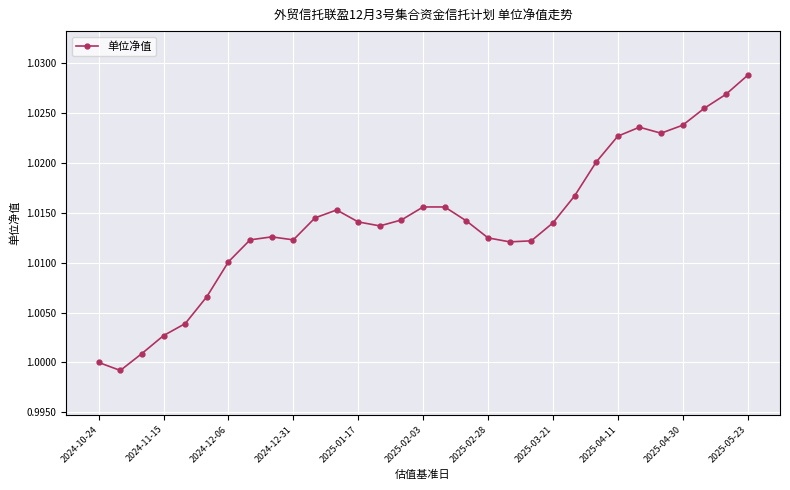

What is the sum of all values?

31.4